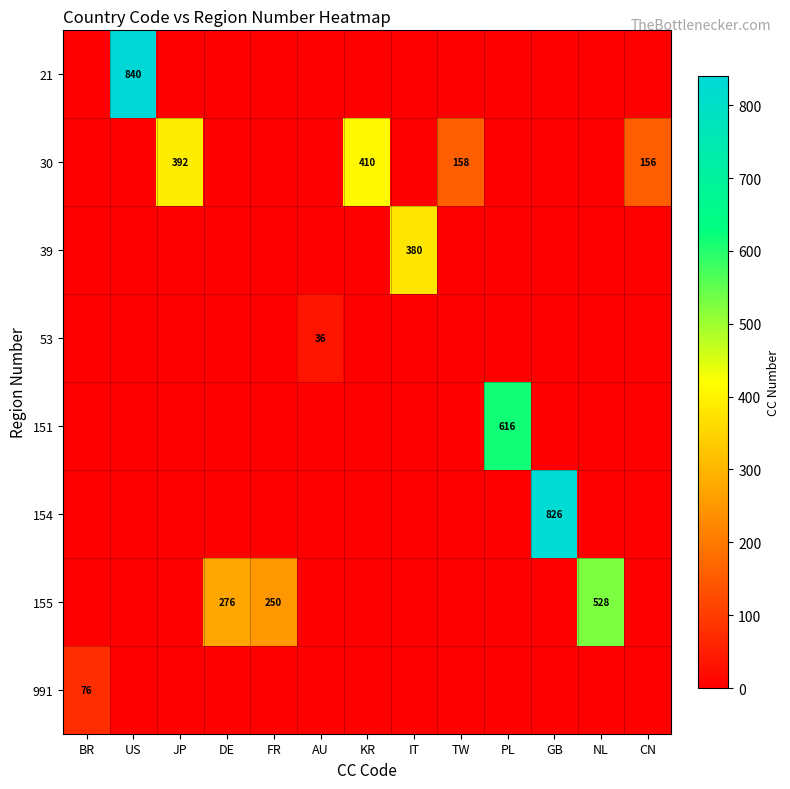

Which series has the widest spread of values?

row_0